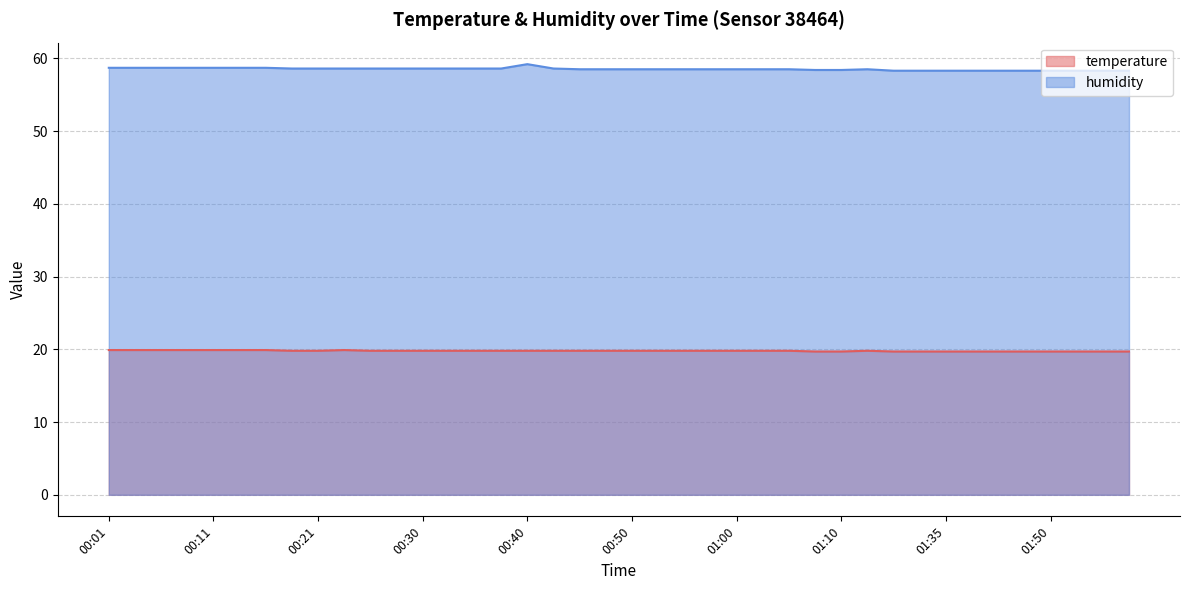

Where is temperature nearest to the value 19?

01:07